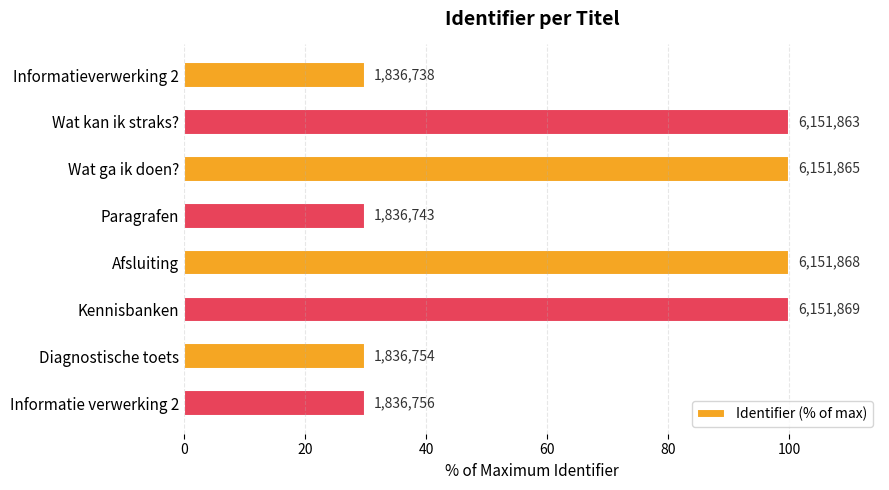

Does the chart contain stacked bars?

No